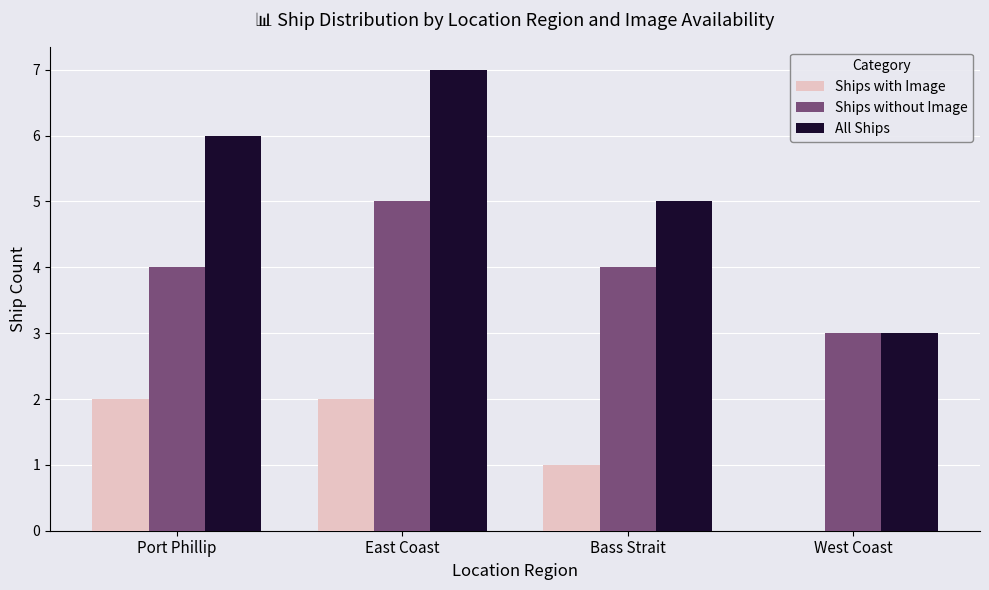

What is the spread (max minus min) of values at Bass Strait?

4